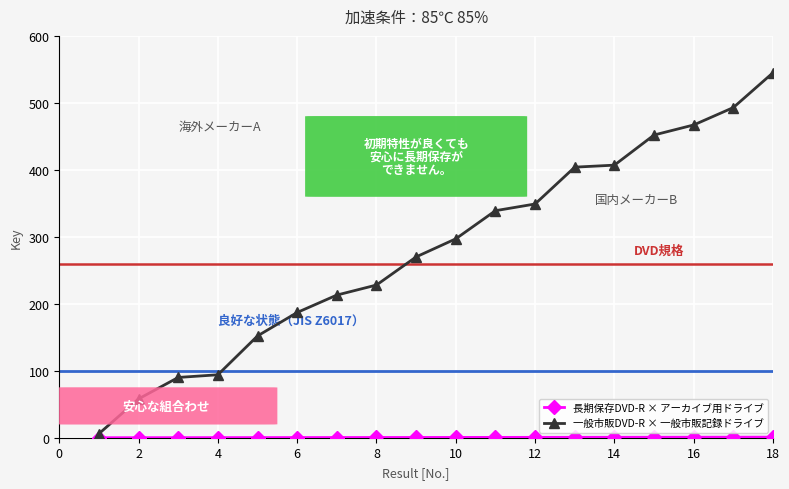

Which series has the largest total across all categories?

一般市販DVD-R × 一般市販記録ドライブ